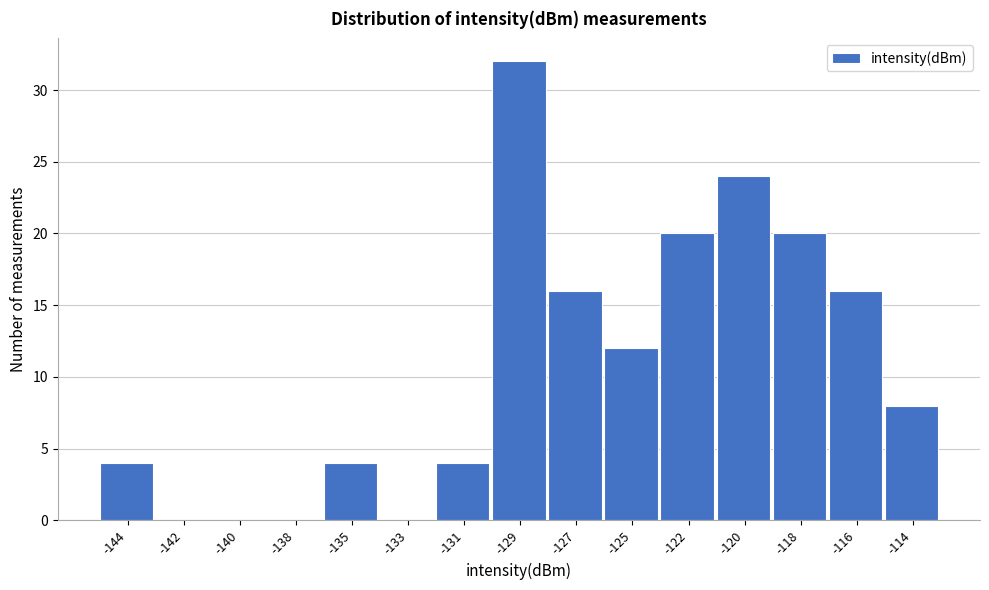

What is the sum of all values?

160